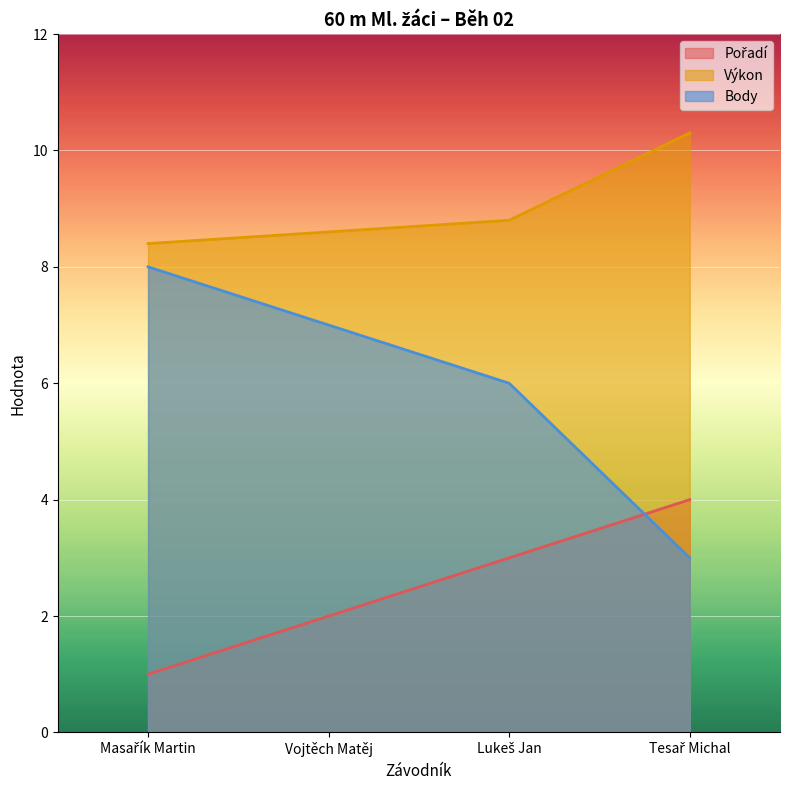

How many times do Pořadí and Body cross each other?

1